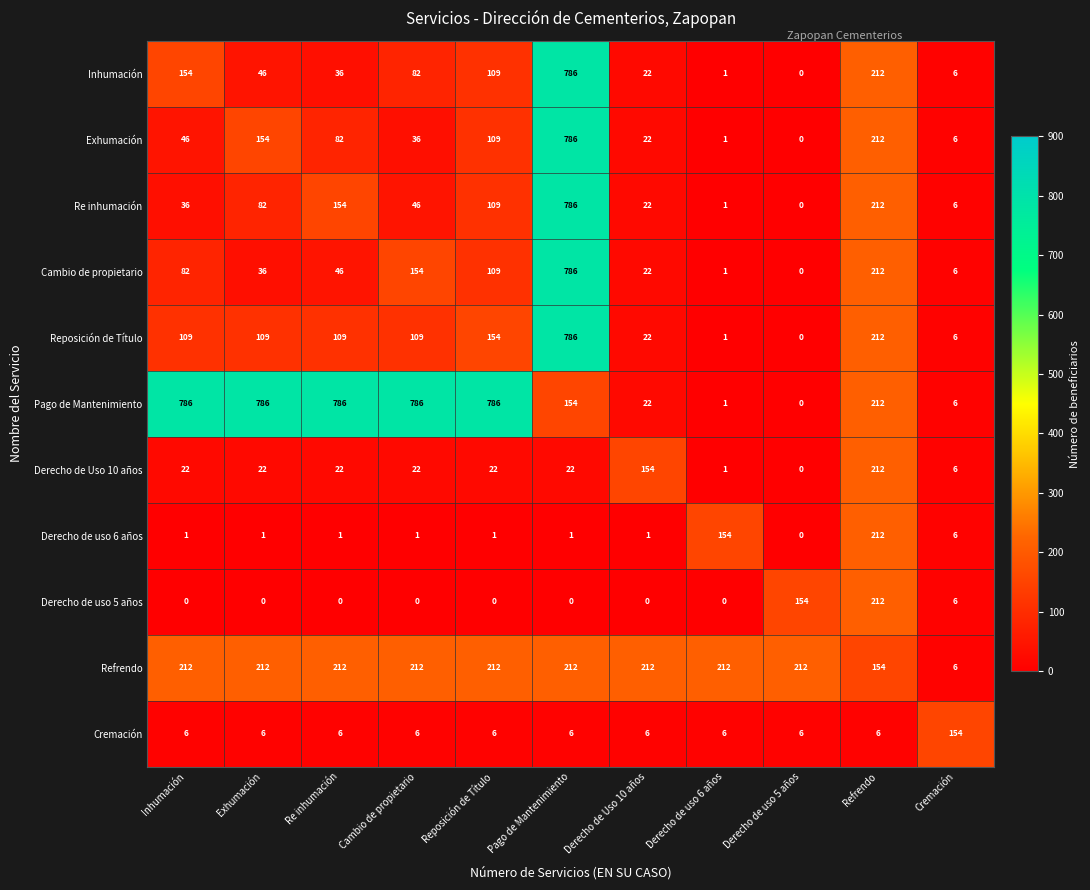

What value does the Refrendo series have at Derecho de uso 5 años, to the nearest 50?

200